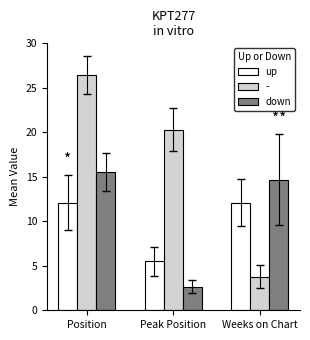

Which series changed the most between Peak Position and Weeks on Chart?

-